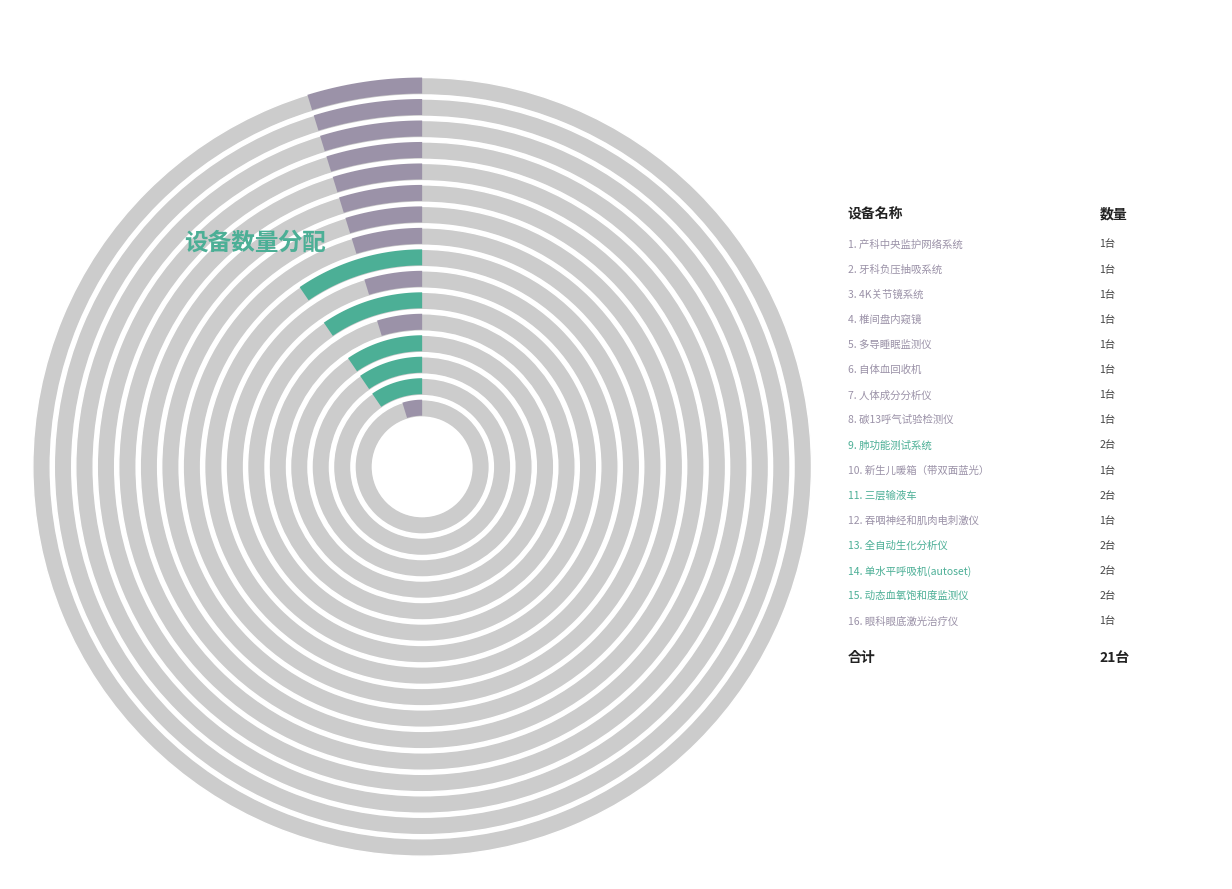

Rank the categories by value from lowest to highest.

产科中央监护网络系统, 牙科负压抽吸系统, 4K关节镜系统, 椎间盘内窥镜, 多导睡眠监测仪, 自体血回收机, 人体成分分析仪, 碳13呼气试验检测仪, 新生儿暖箱（带双面蓝光）, 吞咽神经和肌肉电刺激仪, 眼科眼底激光治疗仪, 肺功能测试系统, 三层输液车, 全自动生化分析仪, 单水平呼吸机(autoset), 动态血氧饱和度监测仪